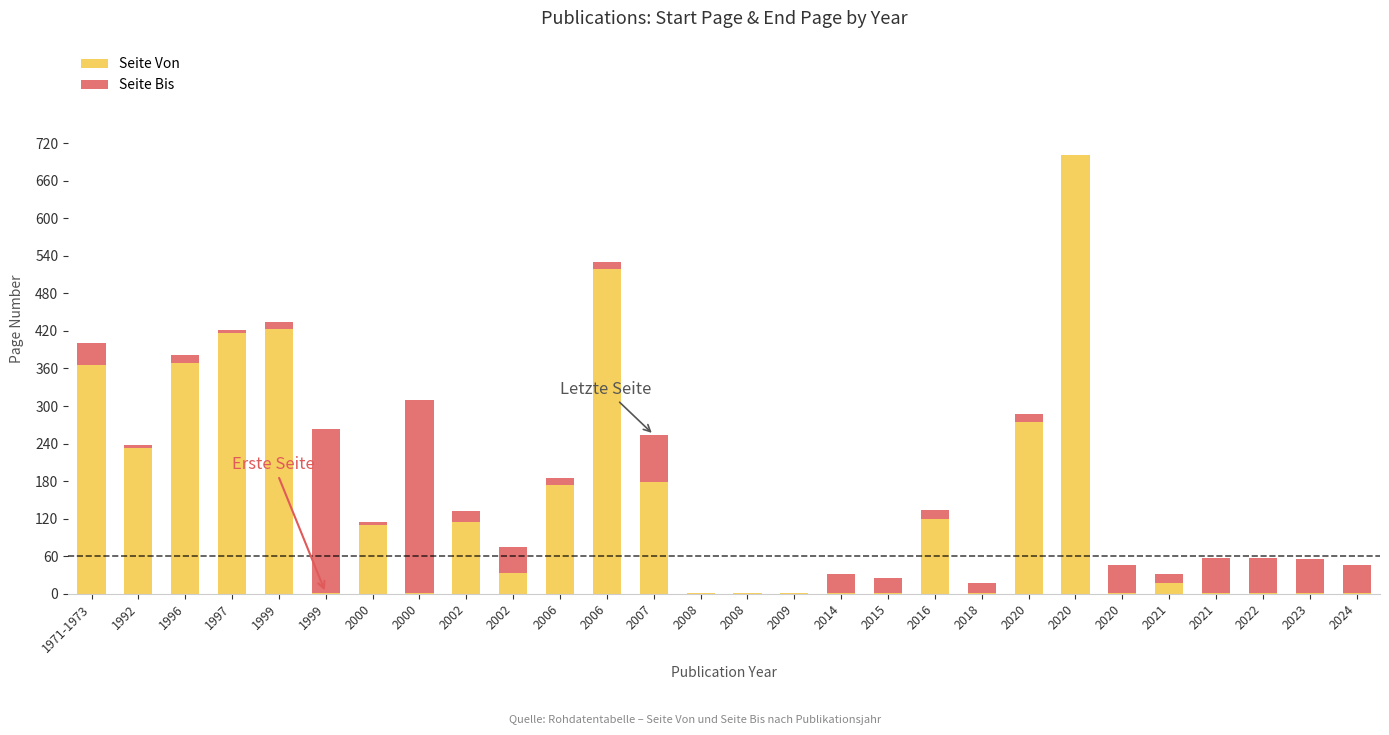

Are the bars grouped side by side (vs. stacked)?

No